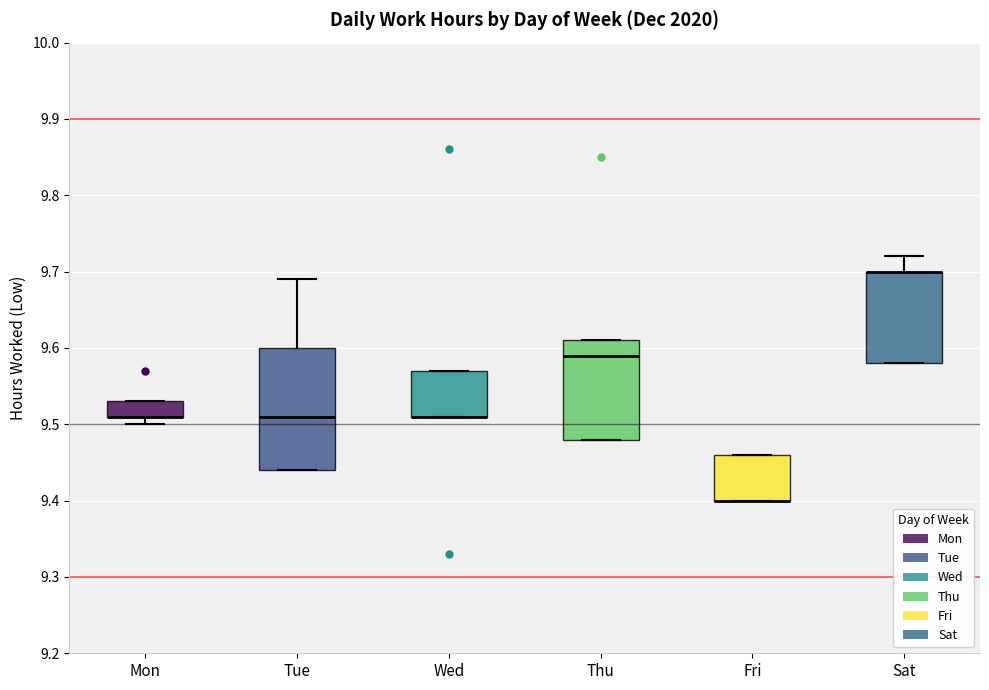

Reading left to right, transcribe this box plot: for each box, give where its median line is, the range the box spans, and where its two whiskers end, as read against the y-axis. The values are not printed on the chart, so give them approximately, as read against the axis.

Mon: median 9.51 (drawn on the box's lower edge), box 9.51 to 9.53, whiskers 9.50 to 9.53
Tue: median 9.51, box 9.44 to 9.60, whiskers 9.44 to 9.69
Wed: median 9.51 (drawn on the box's lower edge), box 9.51 to 9.57, whiskers 9.51 to 9.57
Thu: median 9.59, box 9.48 to 9.61, whiskers 9.48 to 9.61
Fri: median 9.40 (drawn on the box's lower edge), box 9.40 to 9.46, whiskers 9.40 to 9.46
Sat: median 9.70 (drawn on the box's upper edge), box 9.58 to 9.70, whiskers 9.58 to 9.72